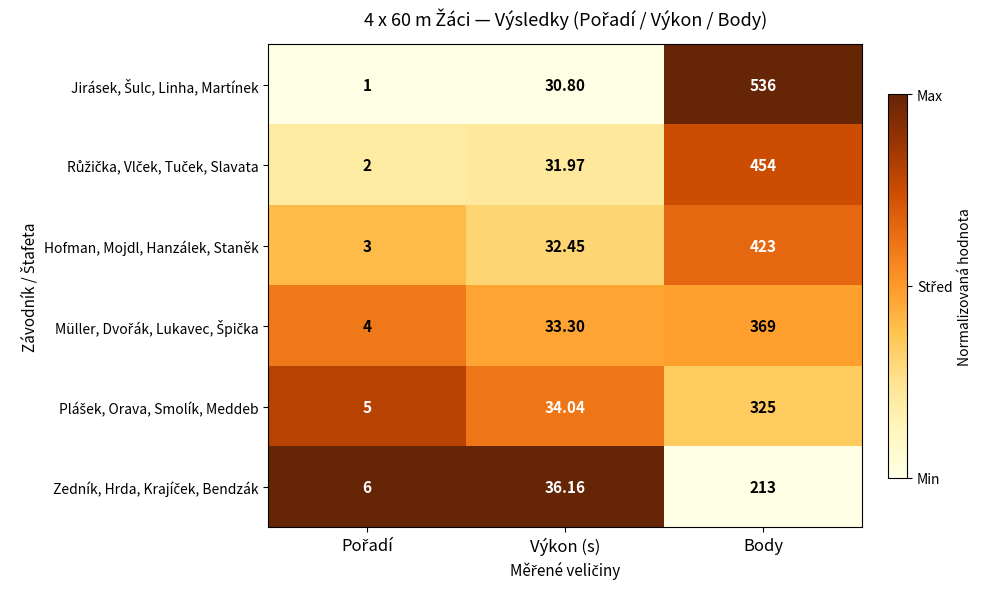

How many distinct data groups are displayed?

6